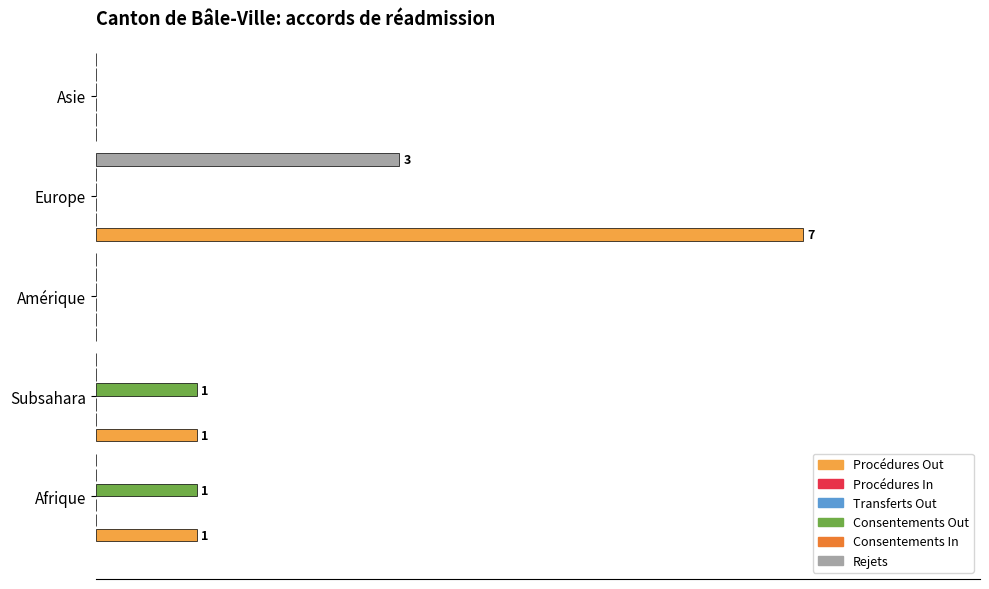

At Subsahara, list the series in order from smallest to largest.

Procédures In, Transferts Out, Consentements In, Rejets, Procédures Out, Consentements Out